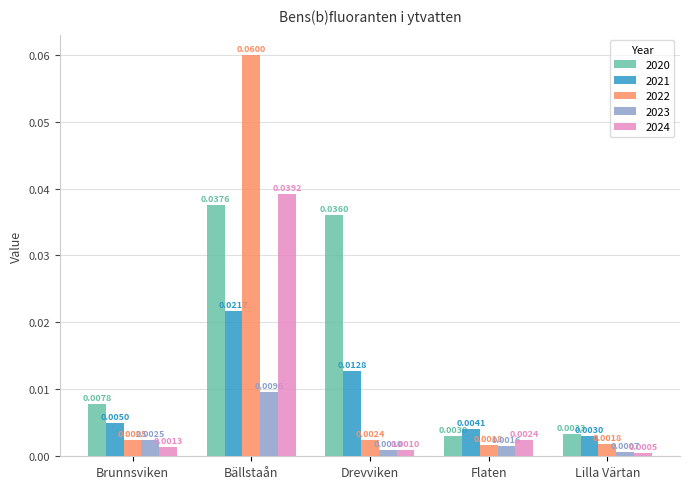

What are all the series names shown in the legend?

2020, 2021, 2022, 2023, 2024